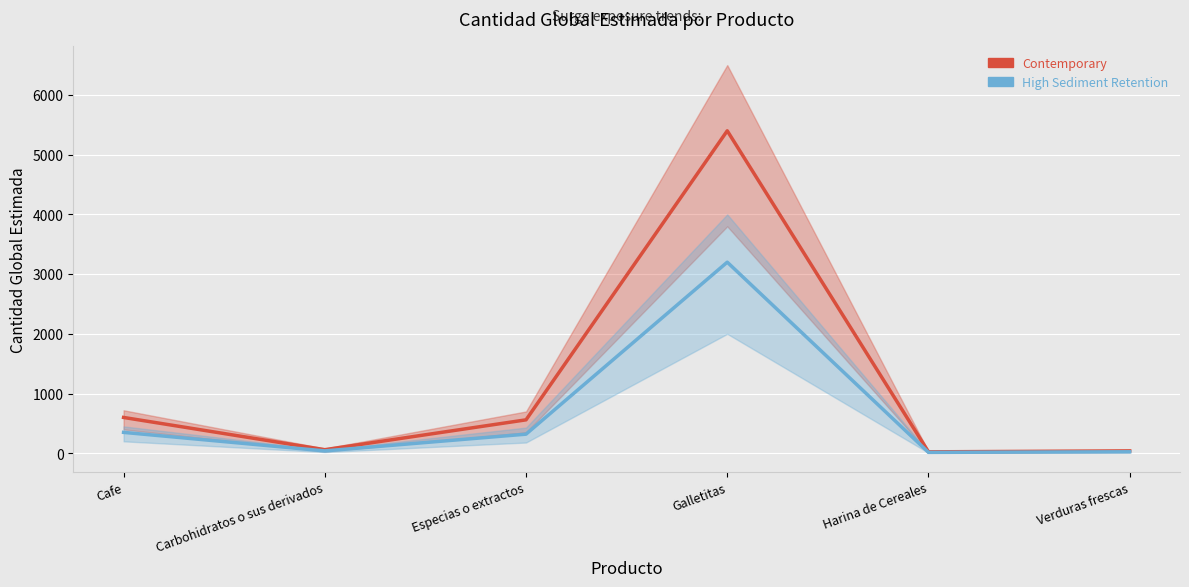

What is the minimum value for Contemporary?

24